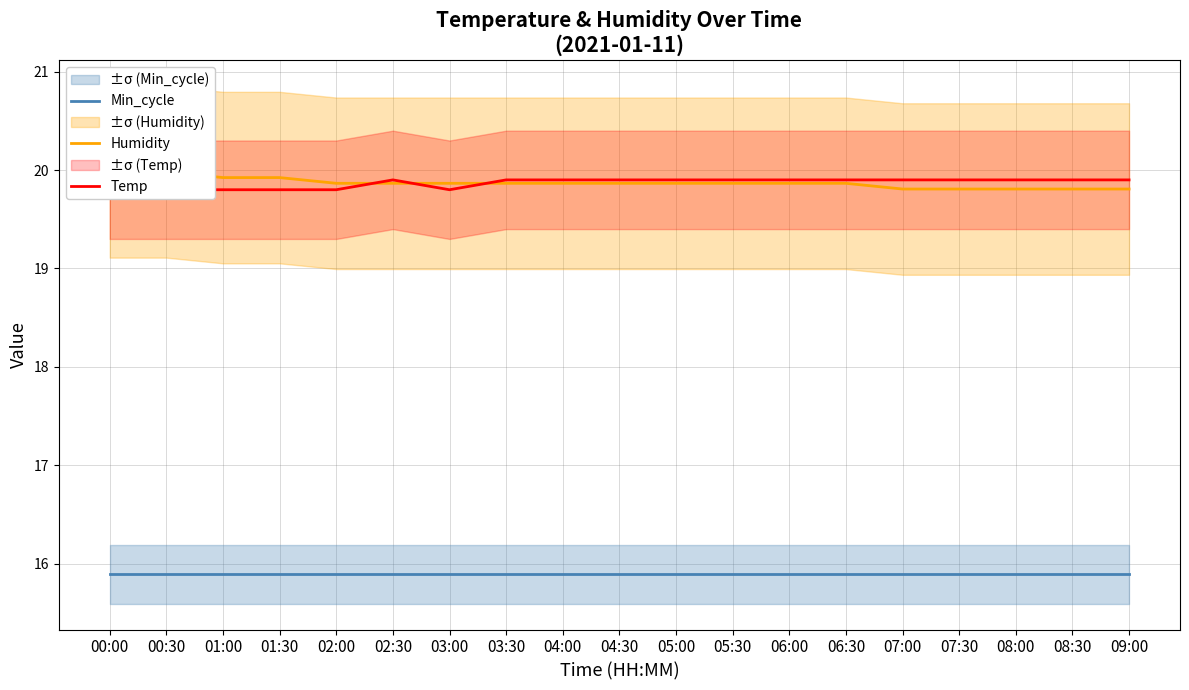

Rank the categories by Humidity value from highest to lowest.

00:00, 00:30, 01:00, 01:30, 02:00, 02:30, 03:00, 03:30, 04:00, 04:30, 05:00, 05:30, 06:00, 06:30, 07:00, 07:30, 08:00, 08:30, 09:00